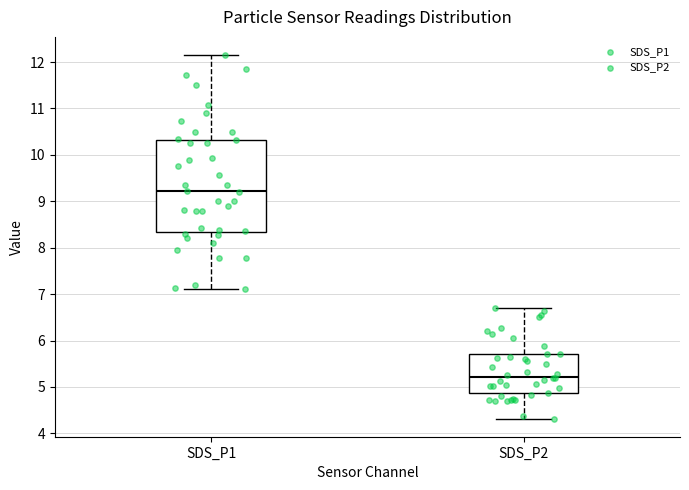

Which box is the tallest, from its lower edge to its upper edge?

SDS_P1